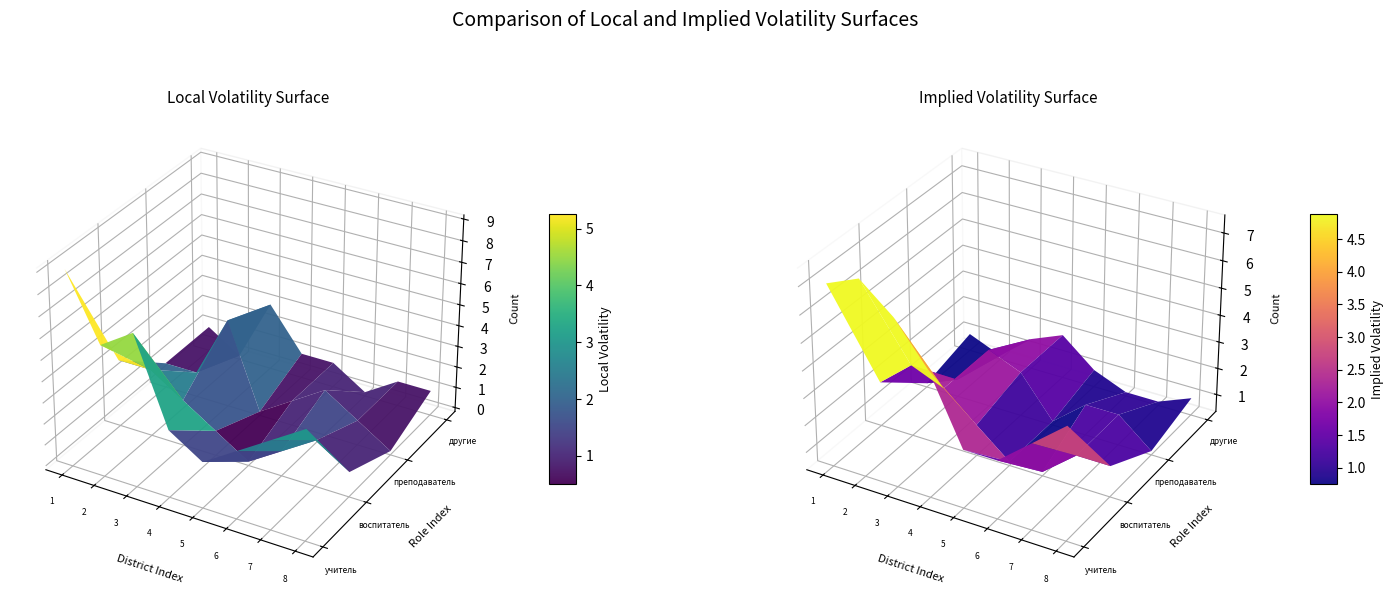

Which has a higher value, 7 or 5?

7